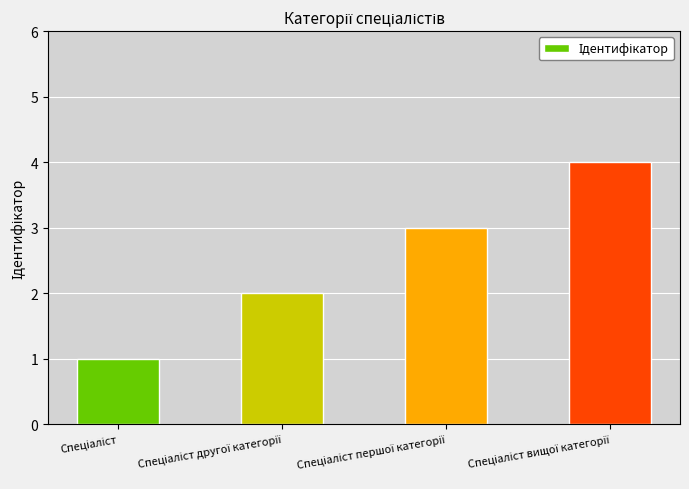

What is the greatest value displayed?

4